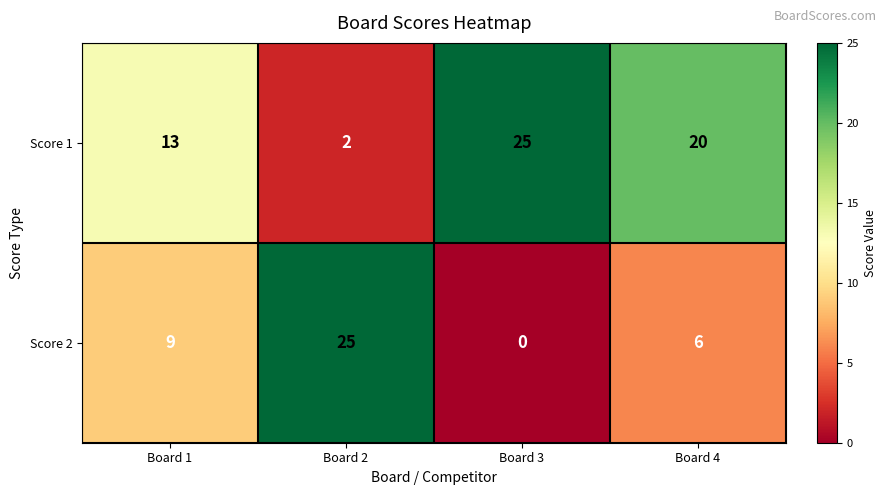

Rank the series by their average value, from highest to lowest.

Score 1, Score 2